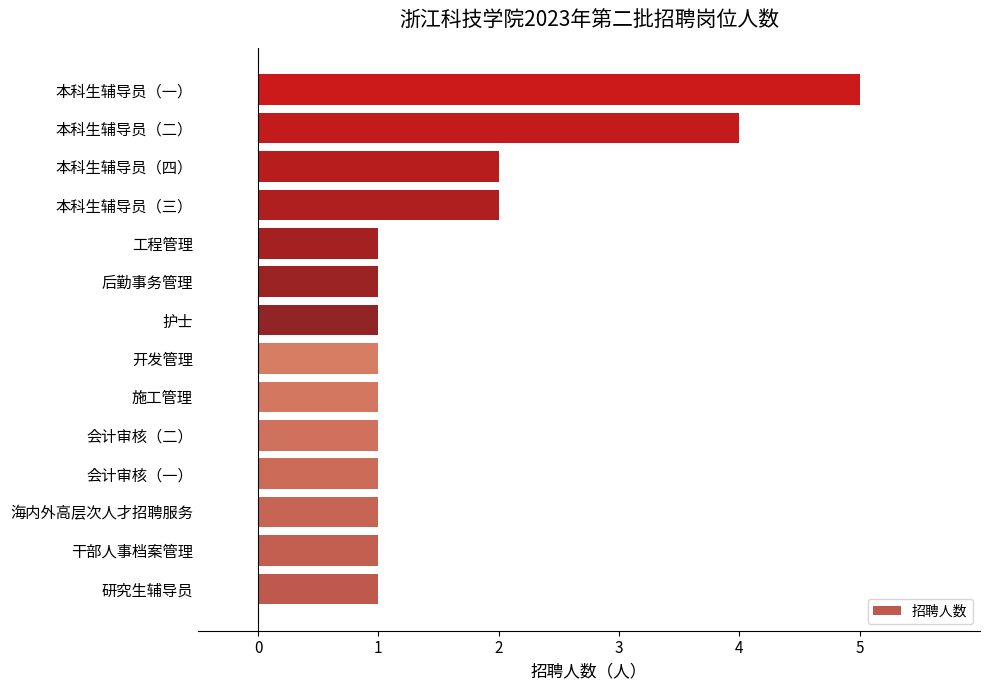

What is the minimum value shown in the chart?

1